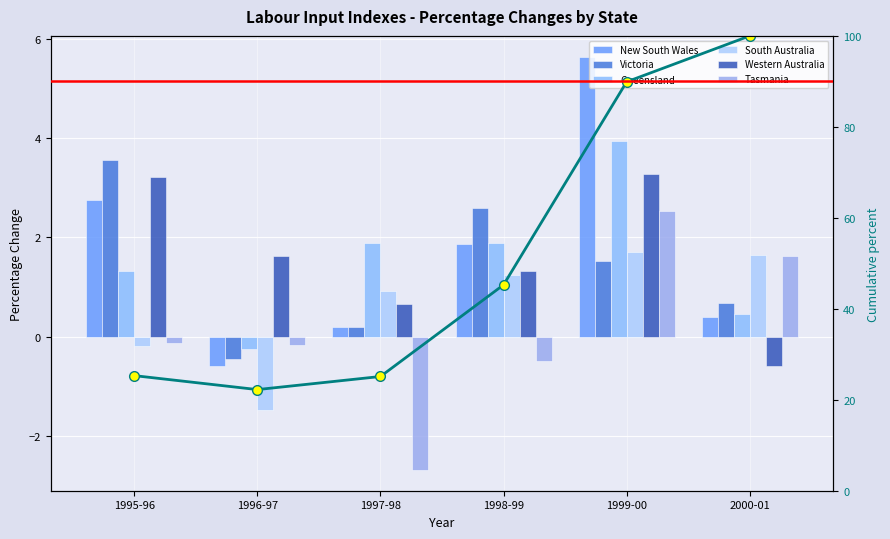

The value of New South Wales at 2000-01 is 0.1. True or false?

False